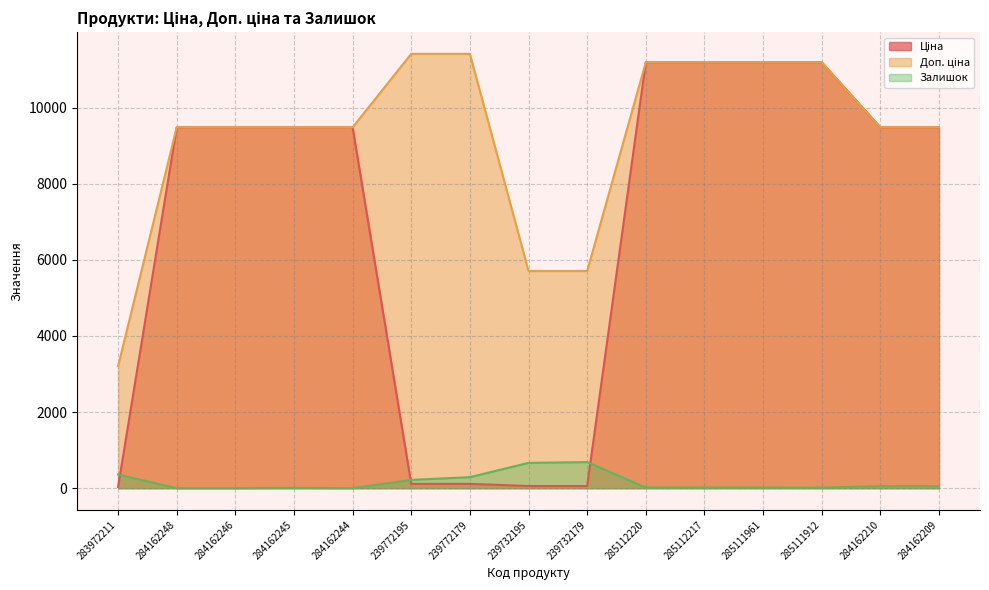

Rank the series at 284162245 from highest to lowest value.

Ціна, Доп. ціна, Залишок